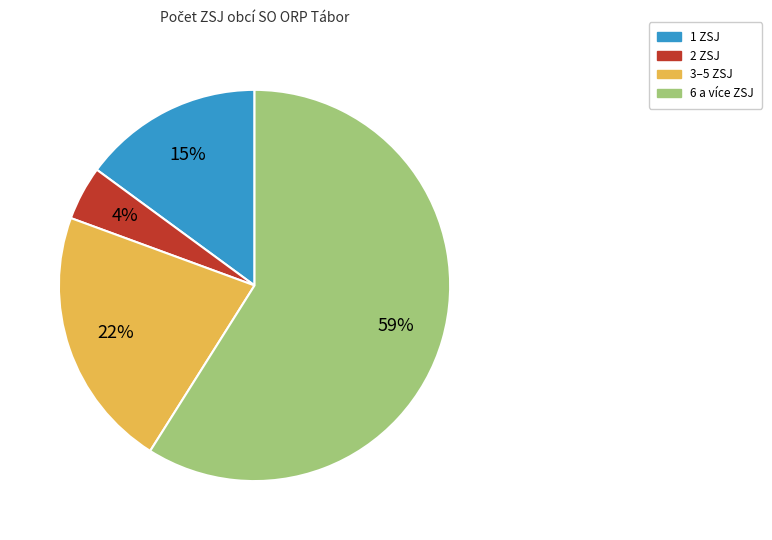

Is there a majority slice in this chart?

Yes